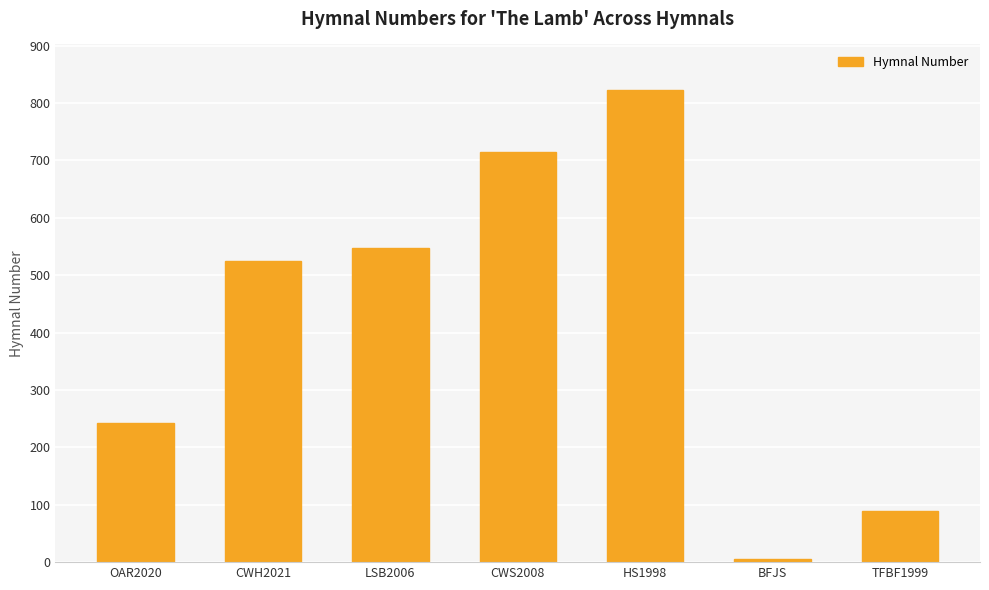

What is the label of the 7th bar from the left?

TFBF1999